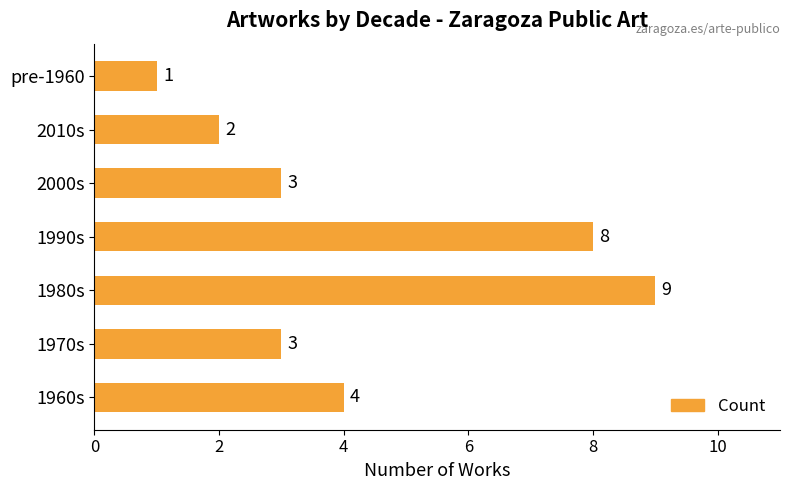

The value at 2010s is 1. True or false?

False